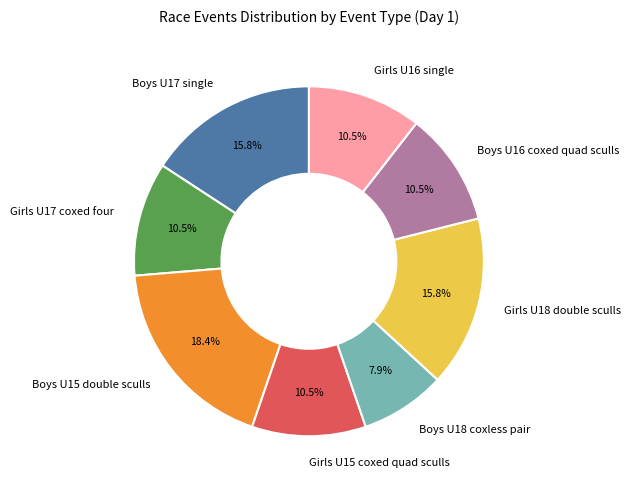

To the nearest percent, what is the average slice percentage?

12%